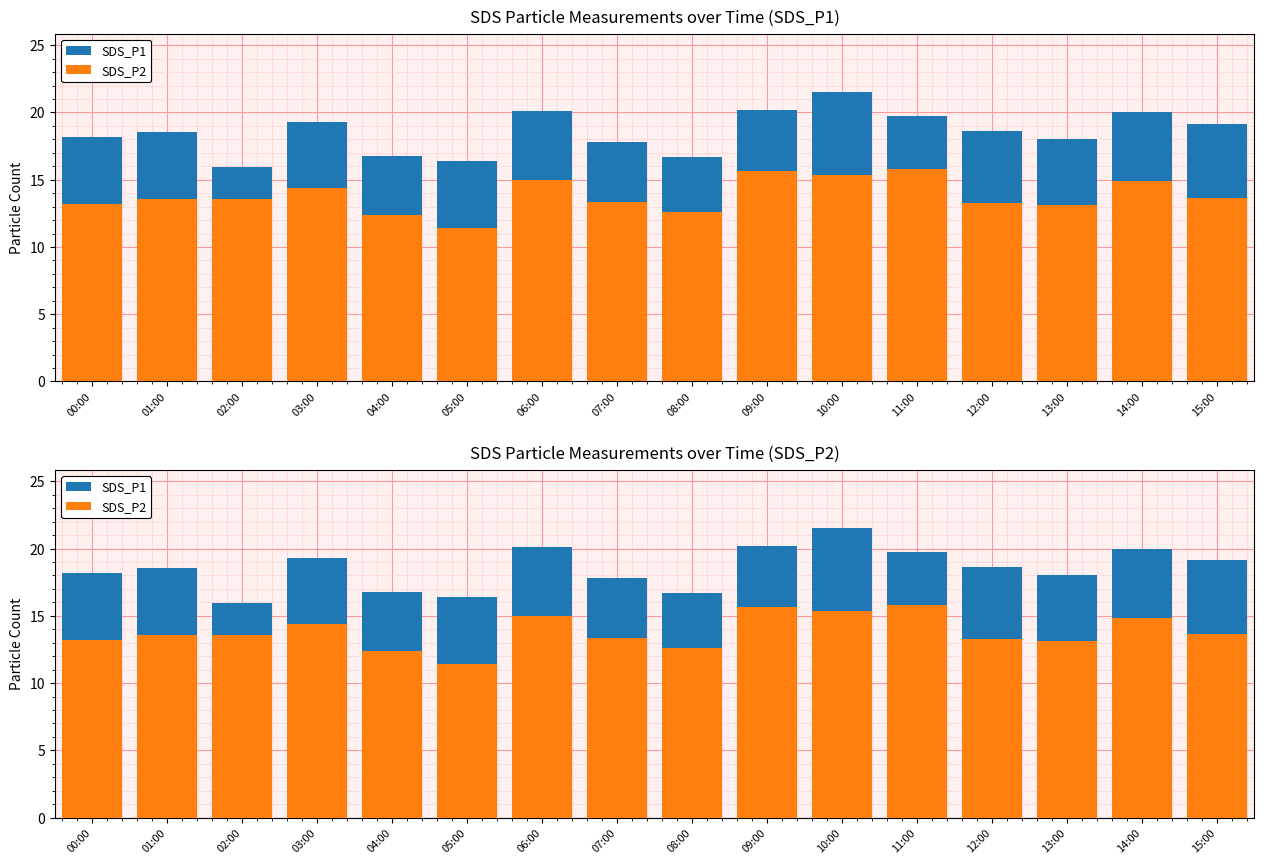

What is the label of the 4th bar from the left?

03:00